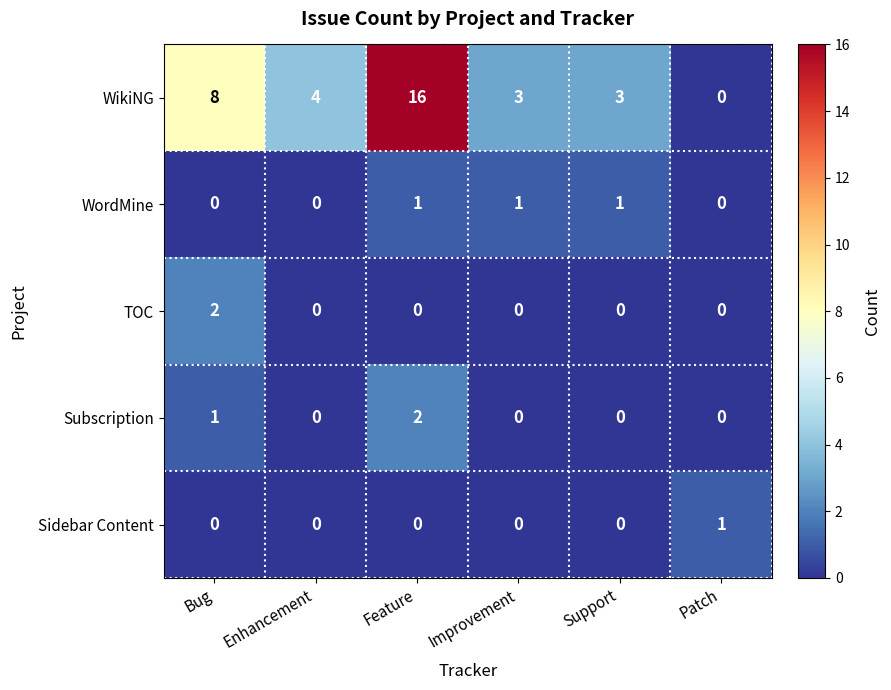

At which category does the chart reach its peak across all series?

Feature